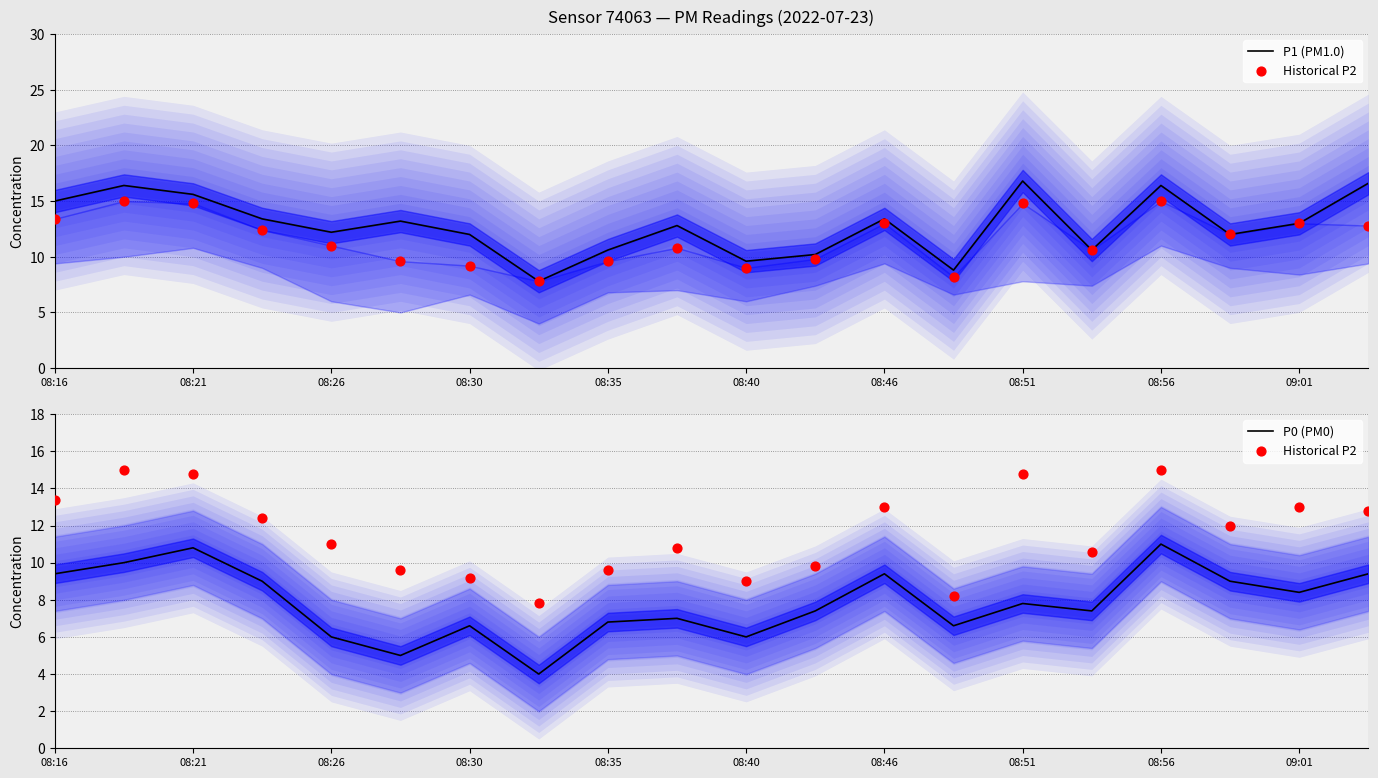

Is the value of P1 (PM1.0) at 13 greater than the value of P0 (PM0) at 17?

No